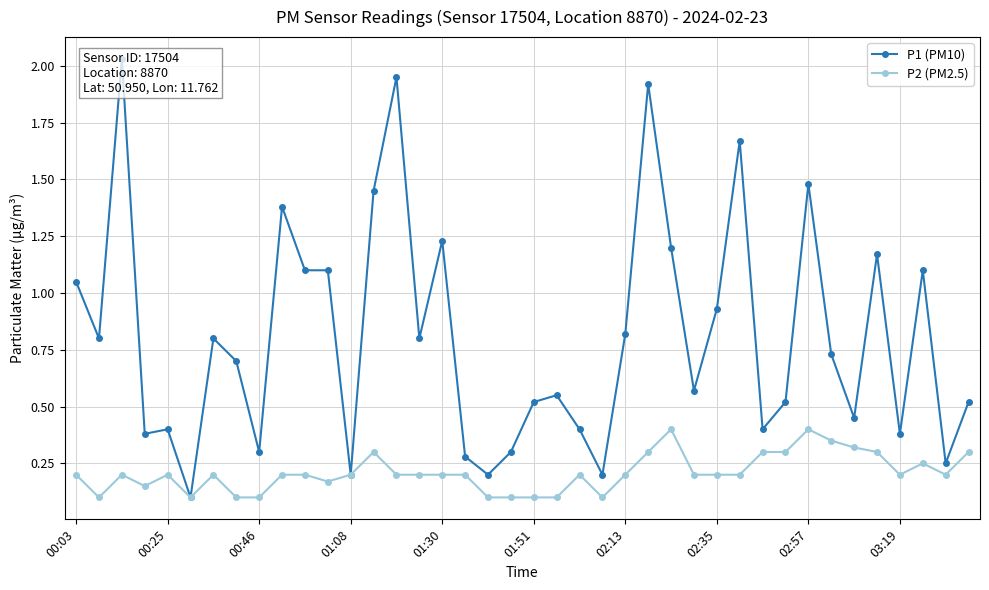

The P2 (PM2.5) series shows 0.2 at 02:13. True or false?

True